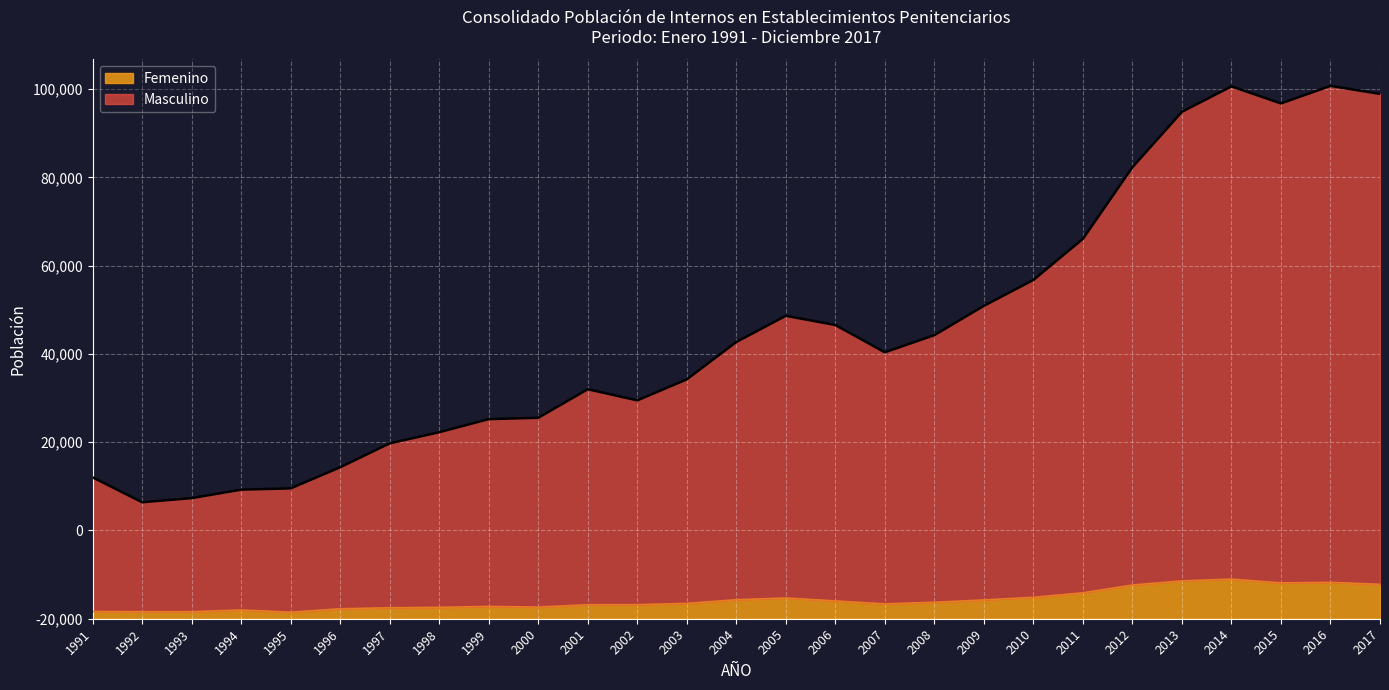

Rank the series by their average value, from highest to lowest.

Masculino, Femenino